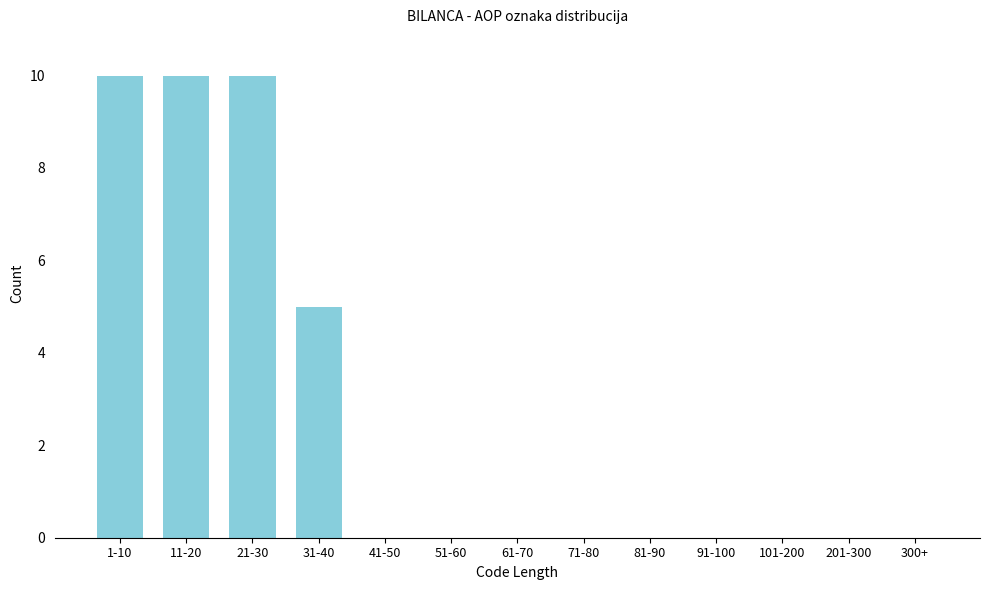

Reading right to left, transcribe all the data shown in this chart.

300+=0	201-300=0	101-200=0	91-100=0	81-90=0	71-80=0	61-70=0	51-60=0	41-50=0	31-40=5	21-30=10	11-20=10	1-10=10